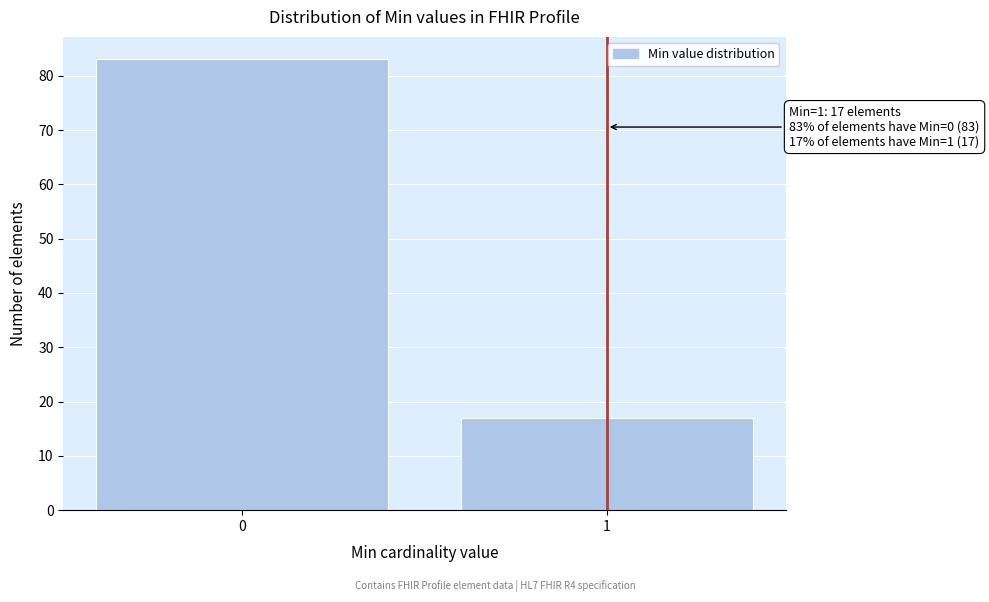

Reading left to right, list all the values displayed in this chart.

83	17